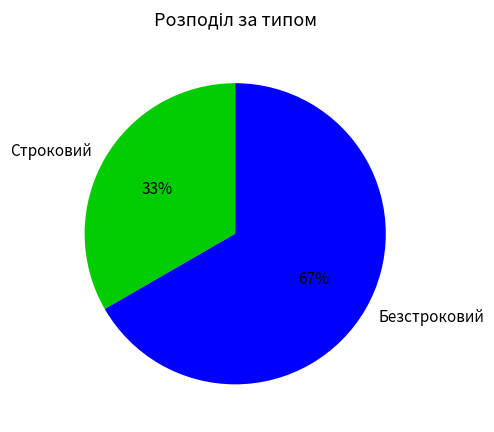

Is it true that Строковий is 33% of the pie?

True